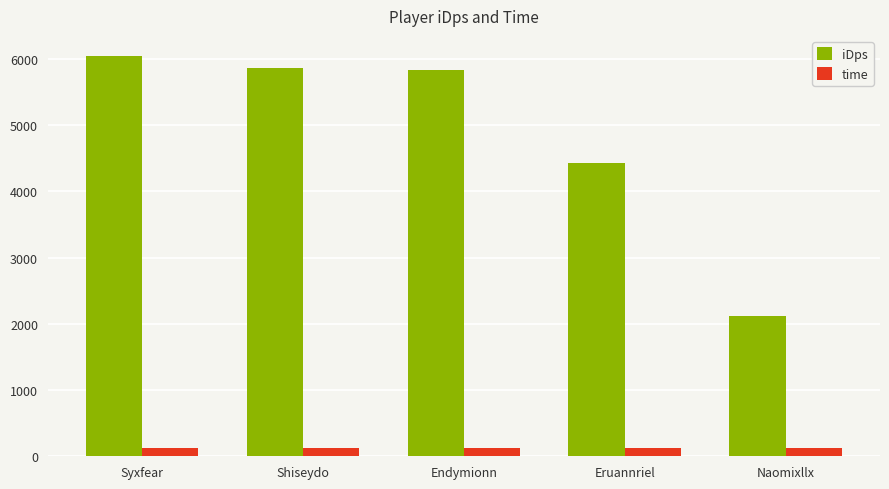

Which series has the largest range (max minus min)?

iDps